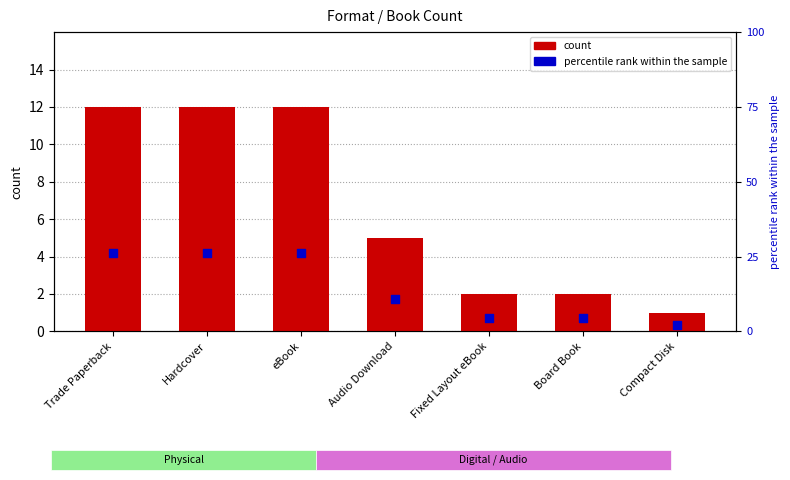

Which series has the largest Y range (max minus min)?

percentile rank within the sample